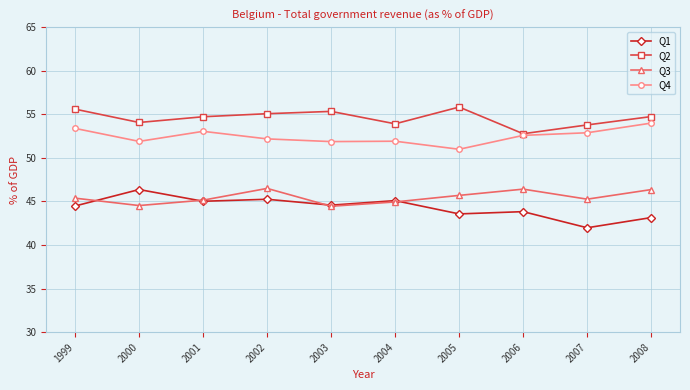

How many distinct data groups are displayed?

4